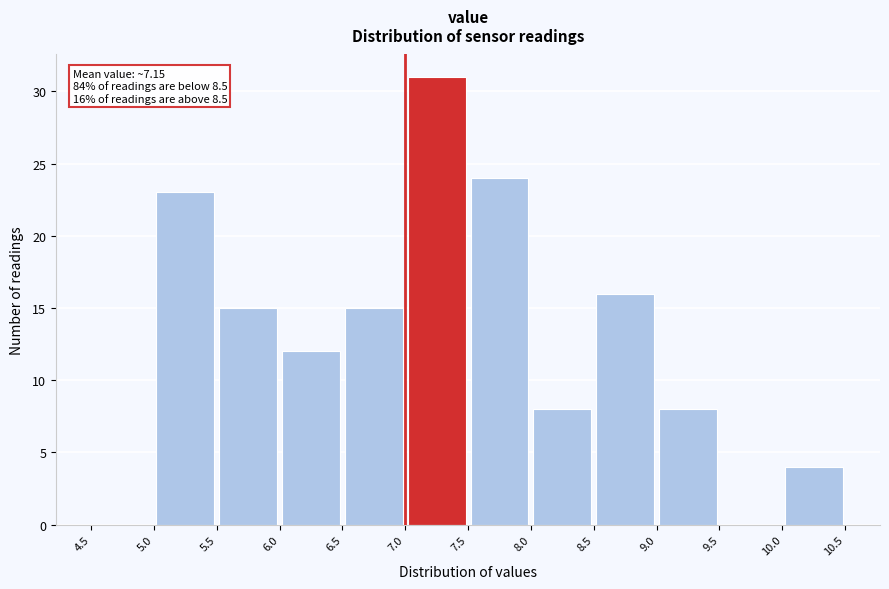

Which range on the x-axis has the tallest bar?

7.0 to 7.5